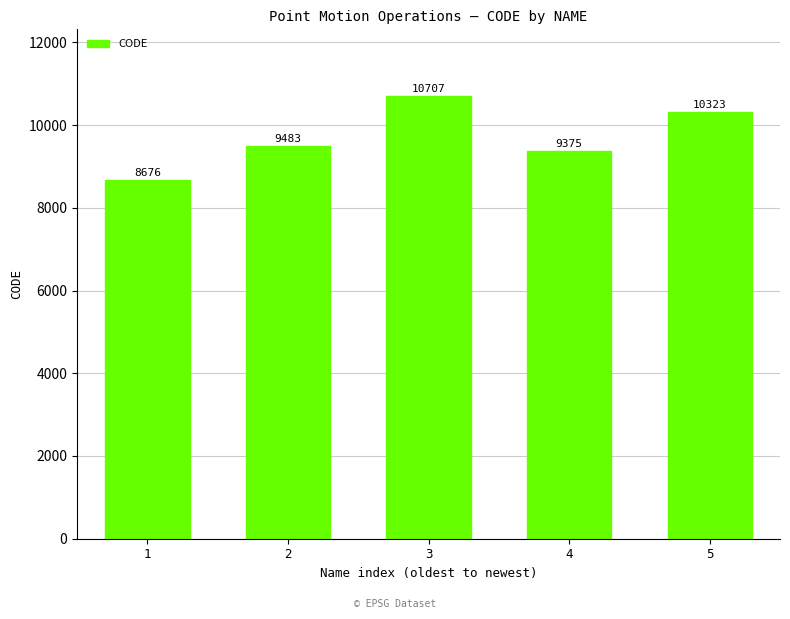

What is the value of the 1st bar from the left?

8676